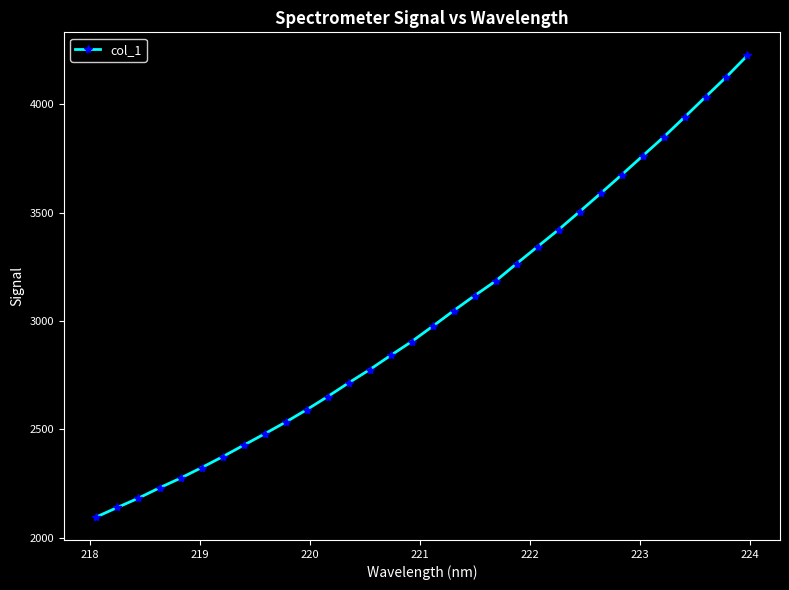

What is the maximum value shown in the chart?

4226.1